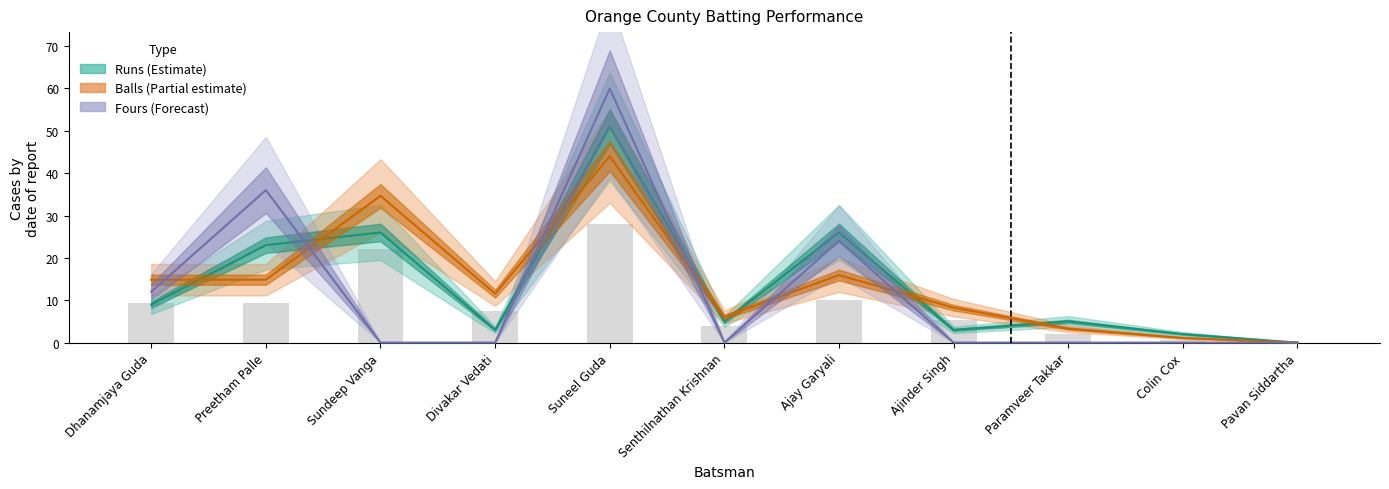

Read the Balls (Partial) value at Senthilnathan Krishnan.

6.1